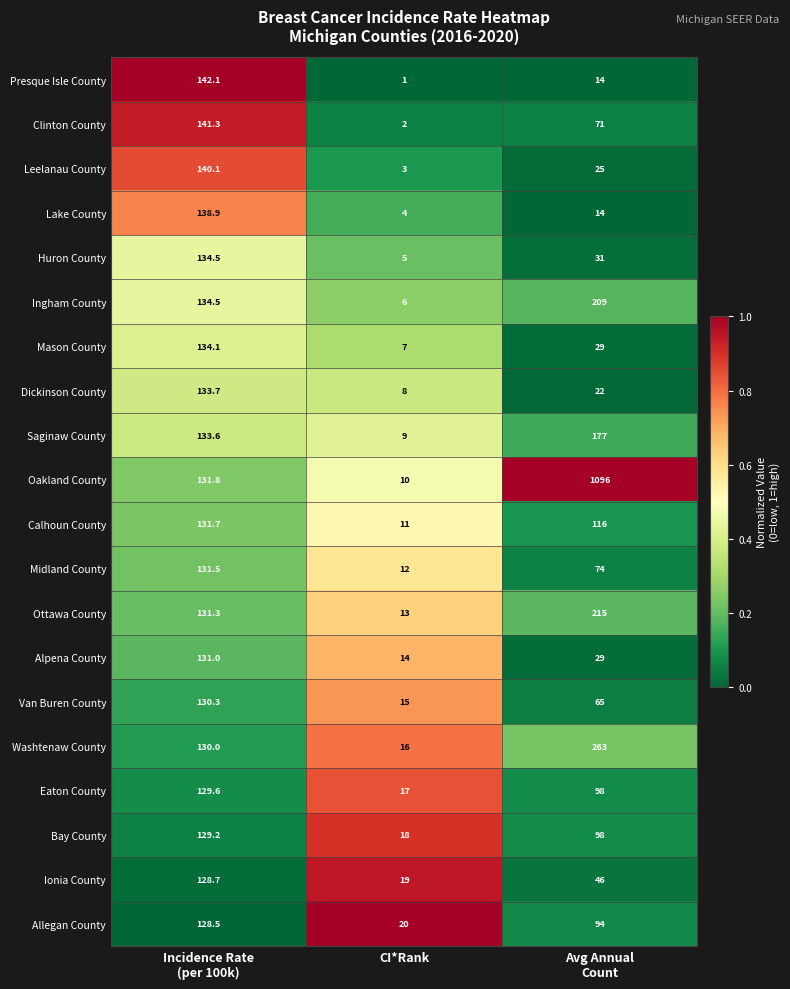

Between Incidence Rate
(per 100k) and CI*Rank, which series saw the biggest shift?

Presque Isle County